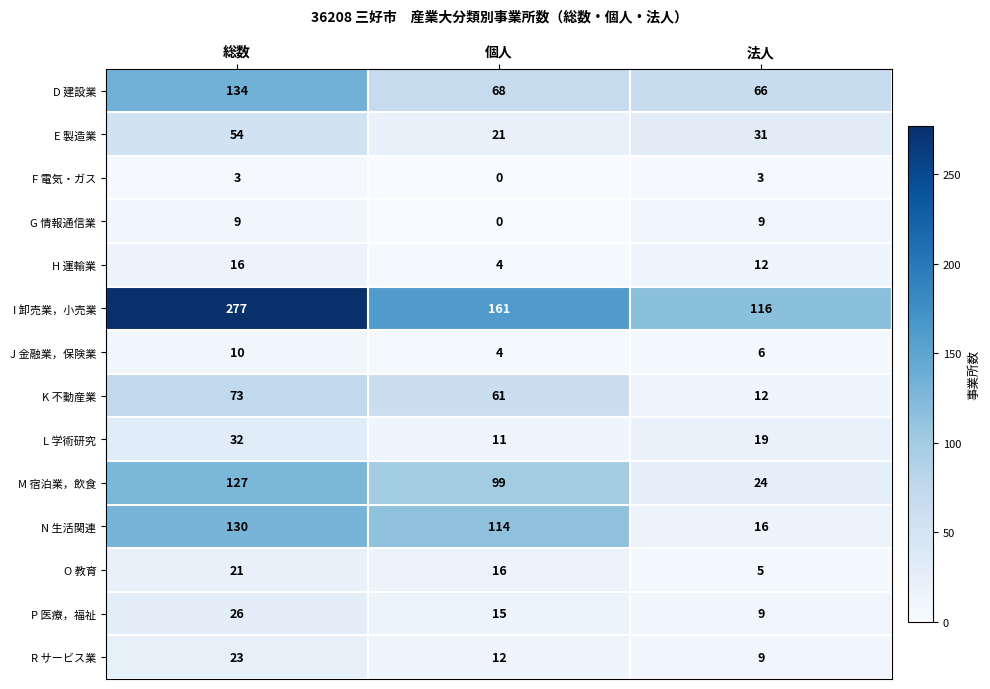

True or false: E 製造業 has a value of 43 at 法人.

False